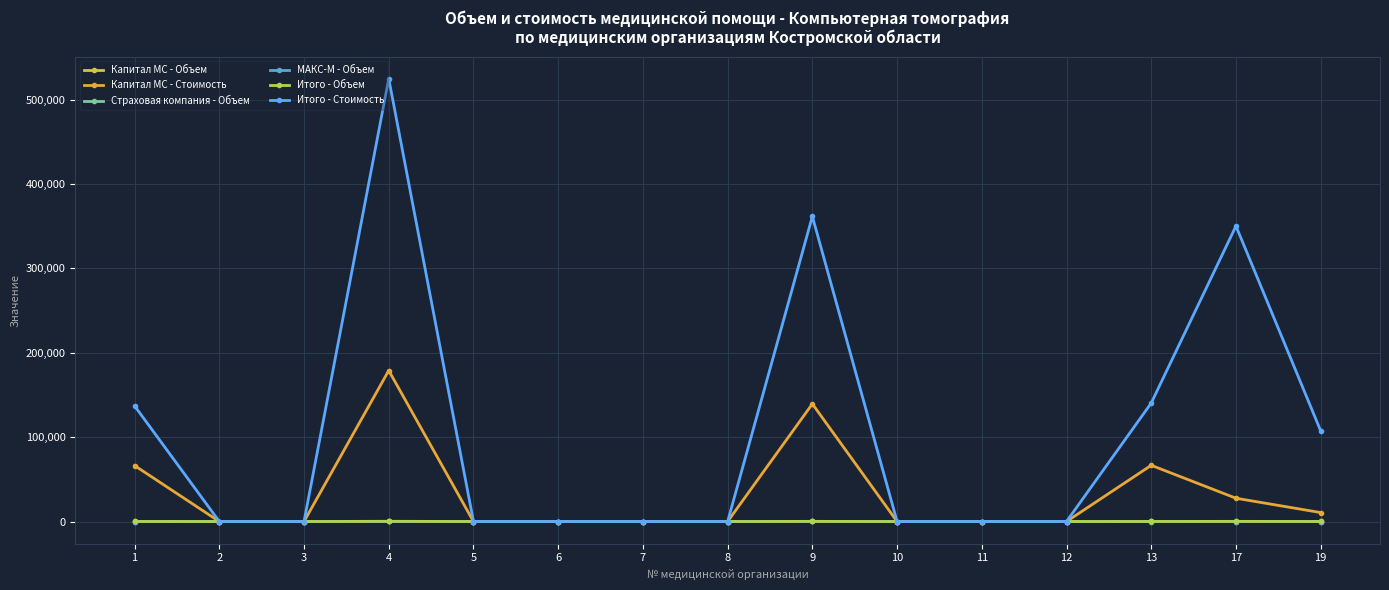

What is the greatest value displayed?

524600